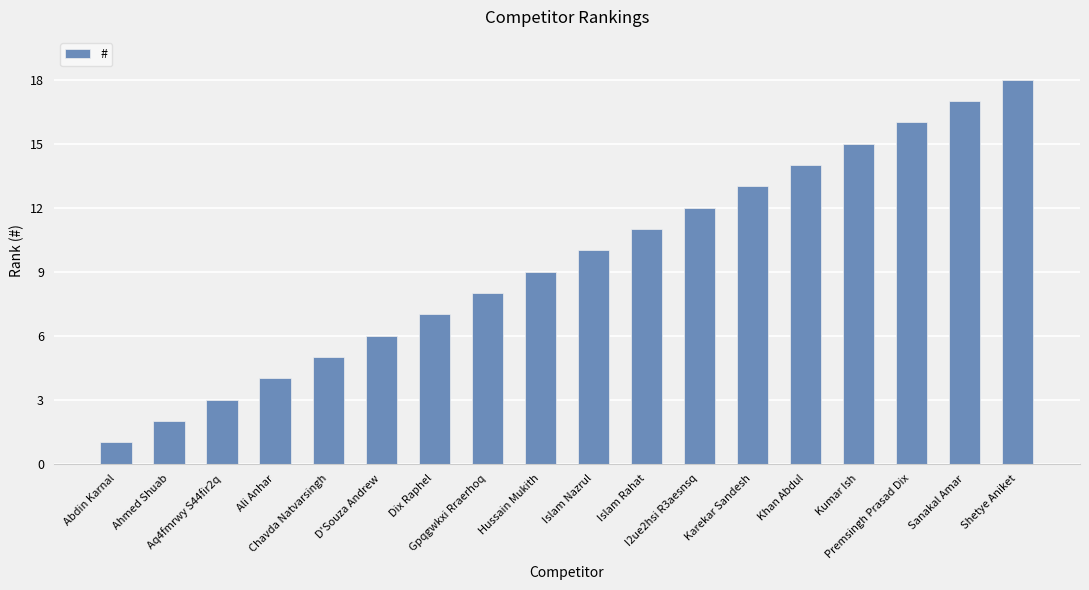

What is the ratio of the value at Khan Abdul to the value at Sanakal Amar?

0.8